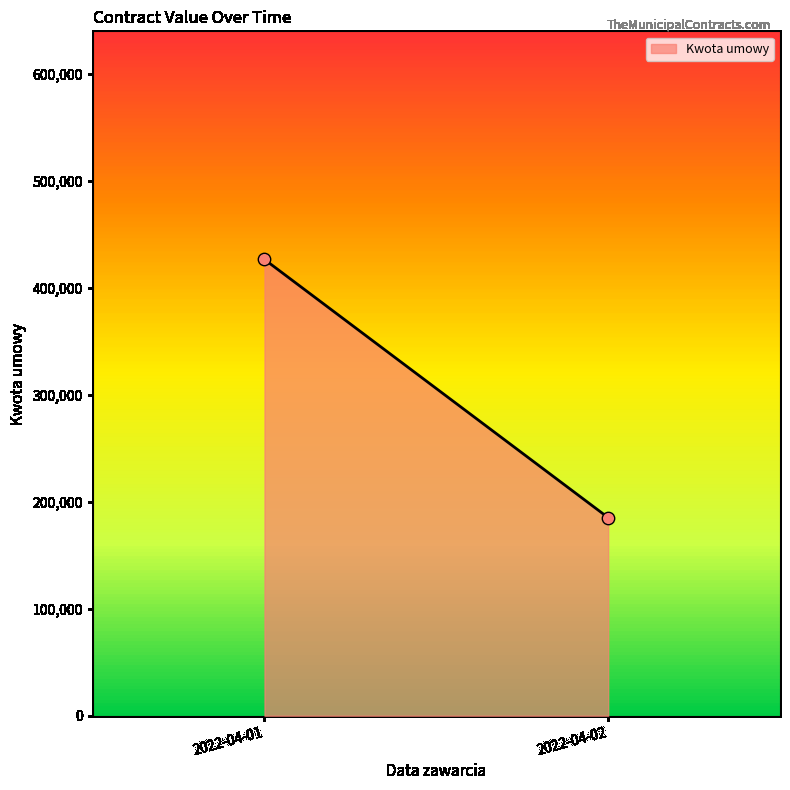

What is the average Y value?

305817.7